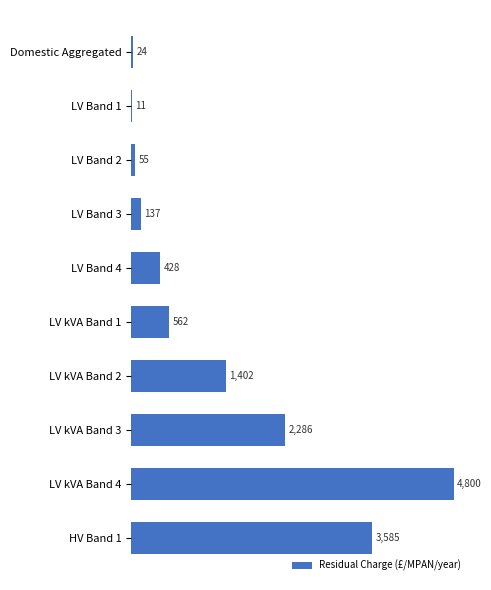

Where is the data nearest to the value 2405?

LV kVA Band 3